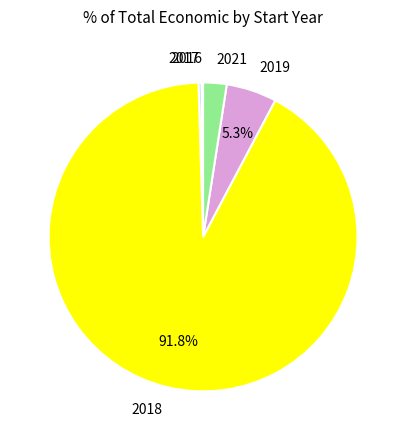

Between 2018 and 2017, which is larger?

2018